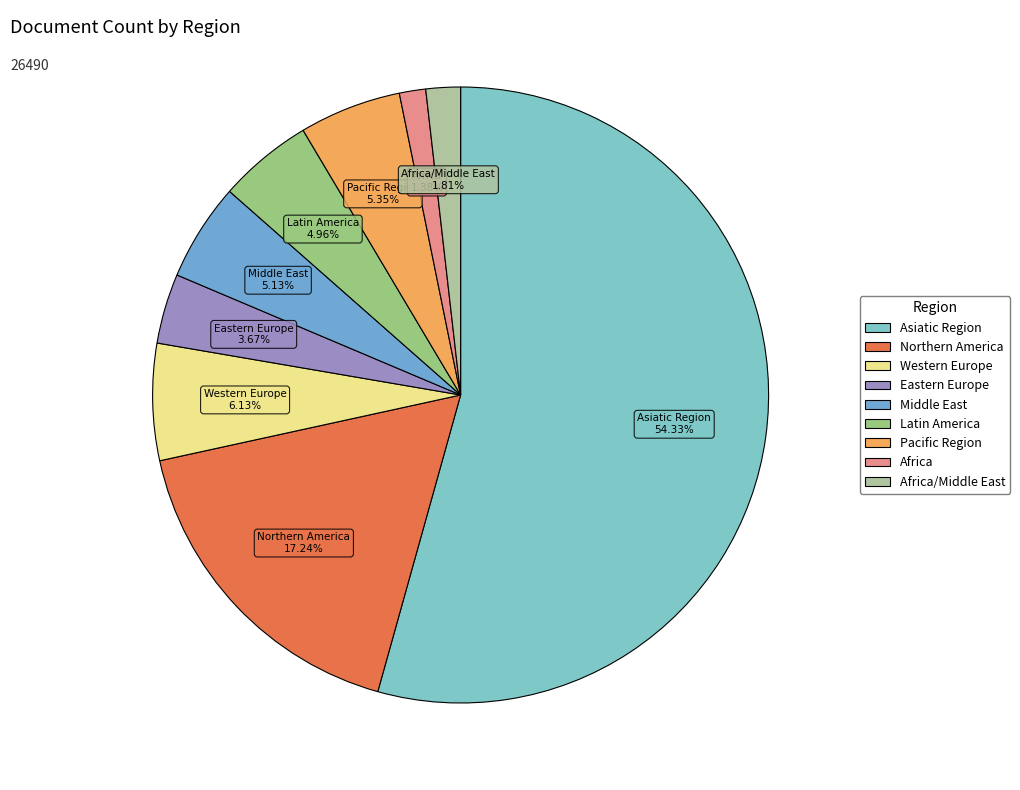

Count the number of slices in the pie.

9